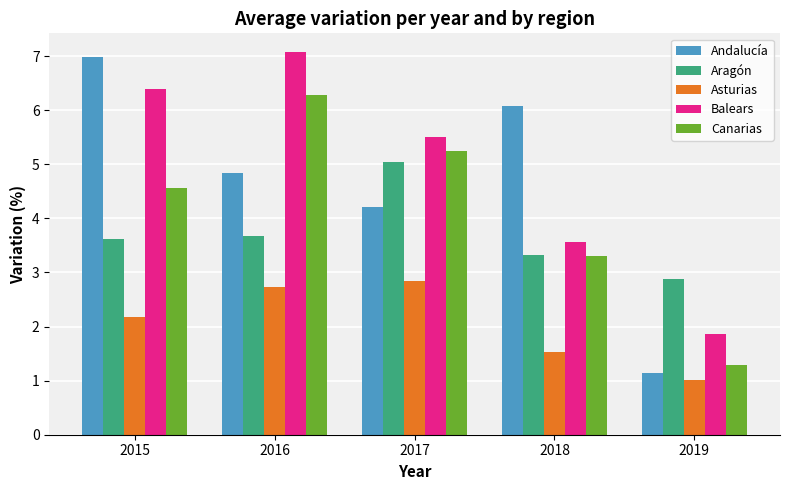

True or false: Balears has a value of 5.5 at 2017.

True